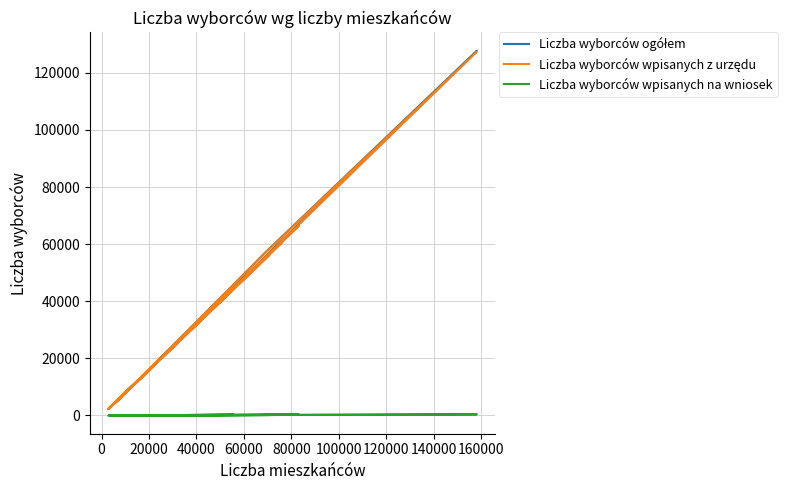

What is the difference between the maximum and minimum values in the Liczba wyborców wpisanych na wniosek series?

383